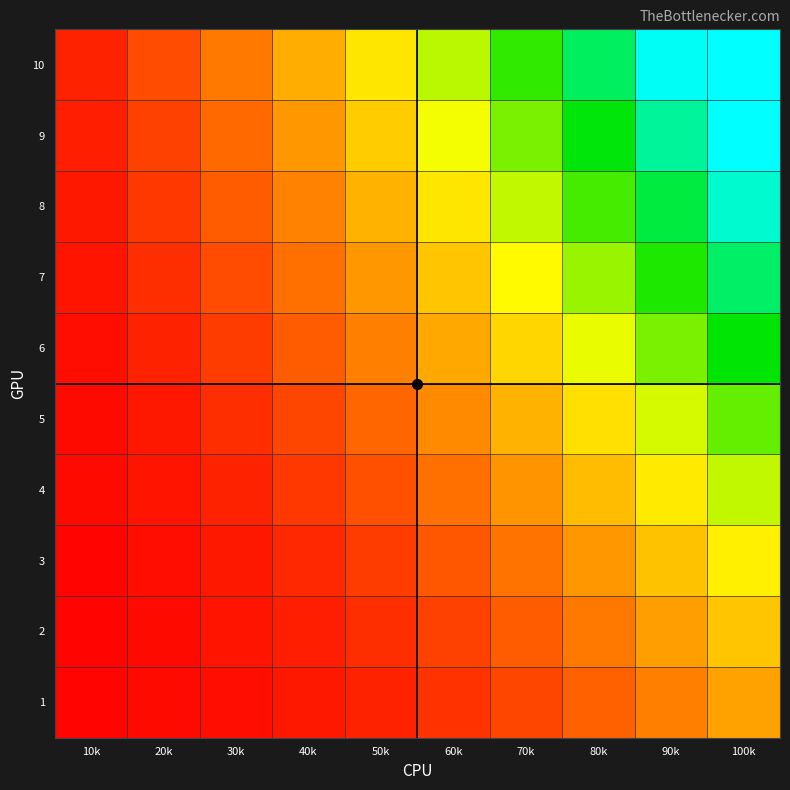

What is the minimum value shown in the chart?

1